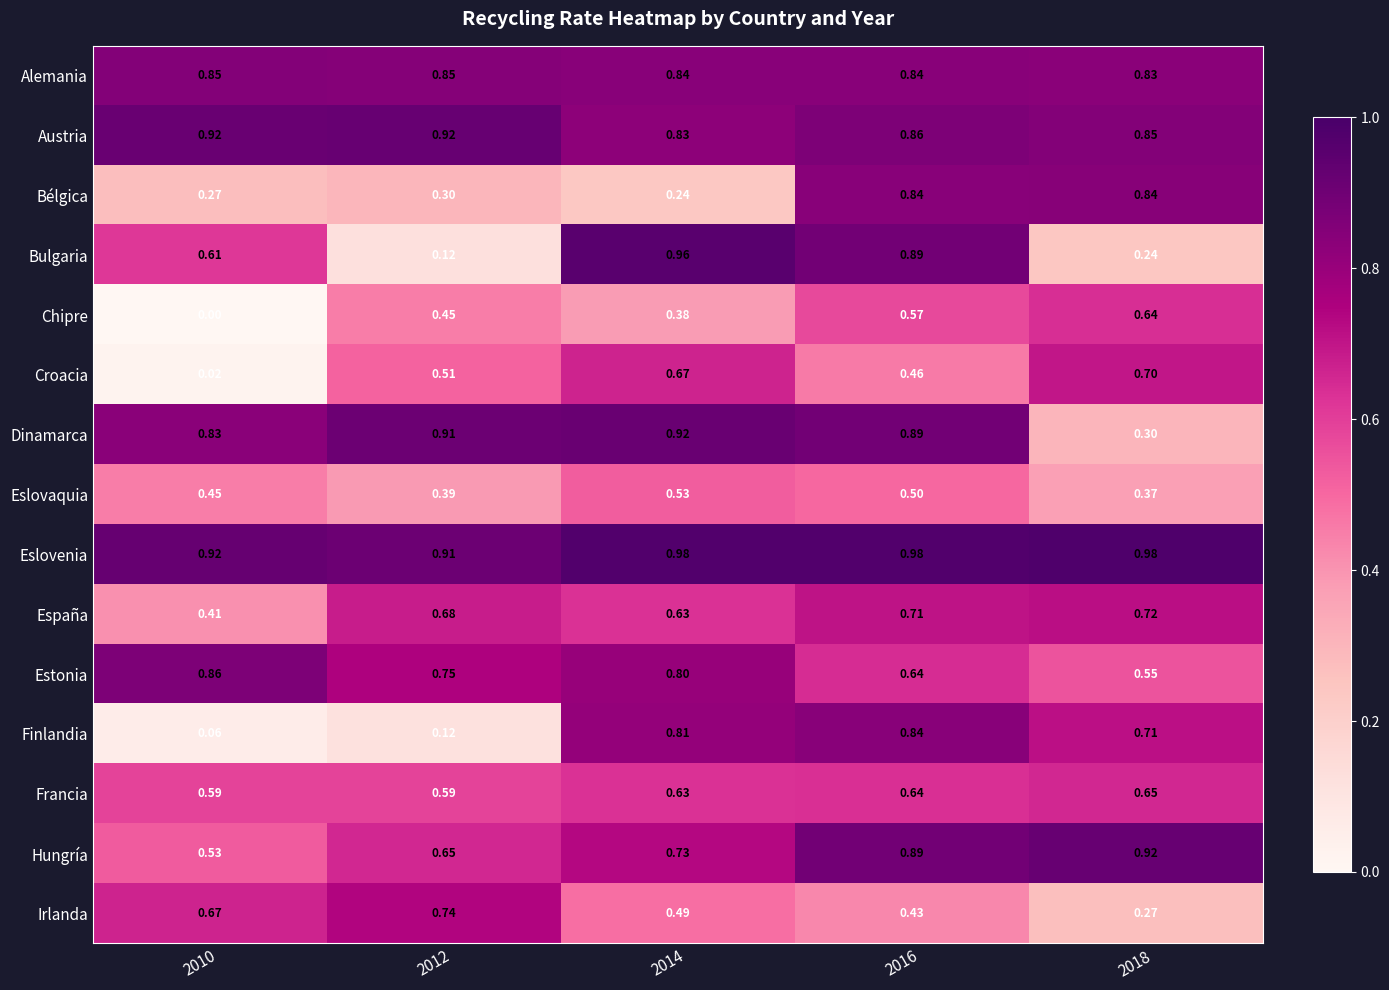

Is the value of Finlandia at 2010 greater than the value of Alemania at 2016?

No